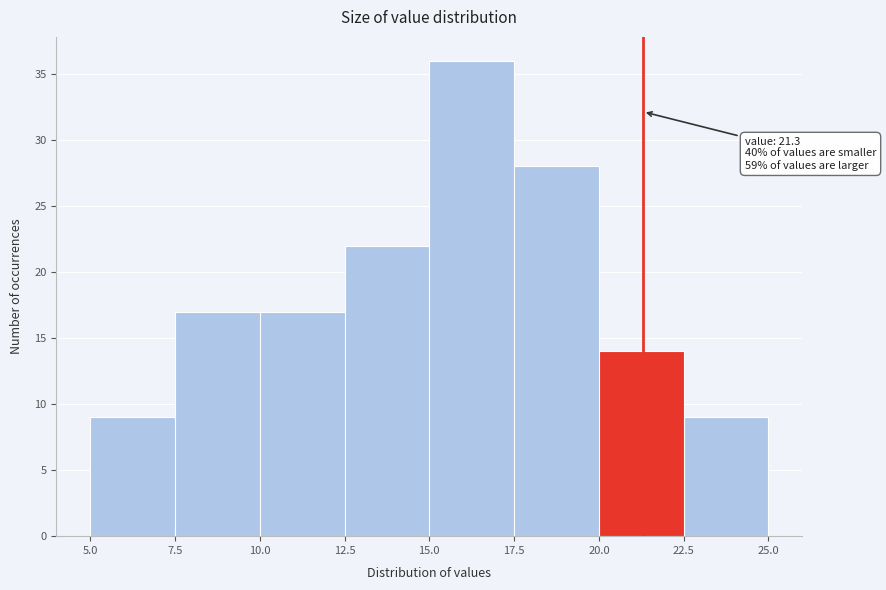

Over which range of the x-axis is the bar tallest?

15.0 to 17.5